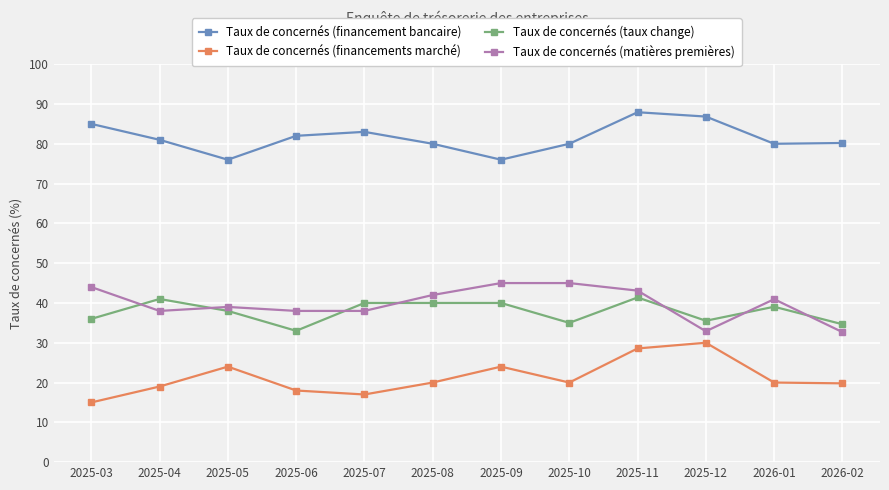

What is the difference between the maximum and second lowest values in the Taux de concernés (taux change) series?

6.7